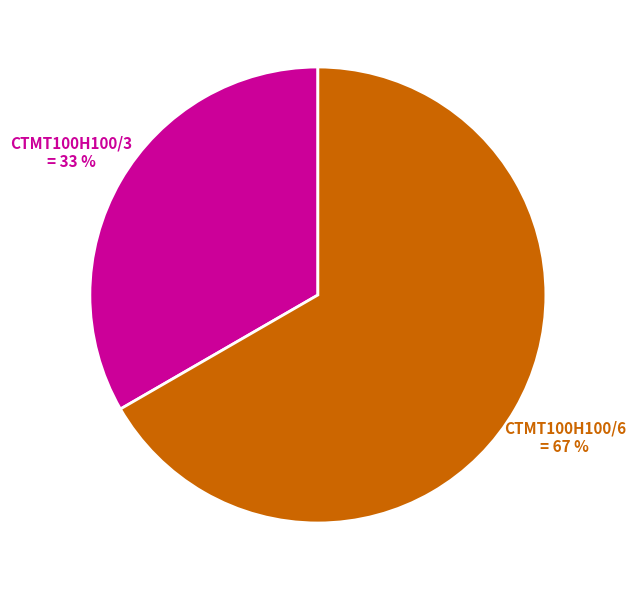

Is CTMT100H100/6 the majority of the pie?

Yes